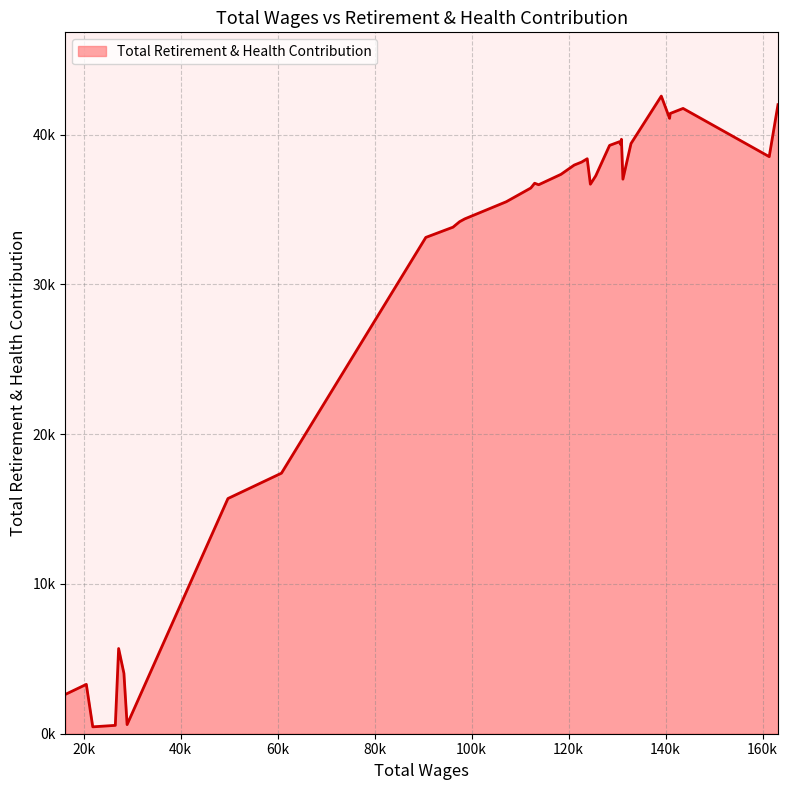

What is the value of the 22nd point from the left?

36534